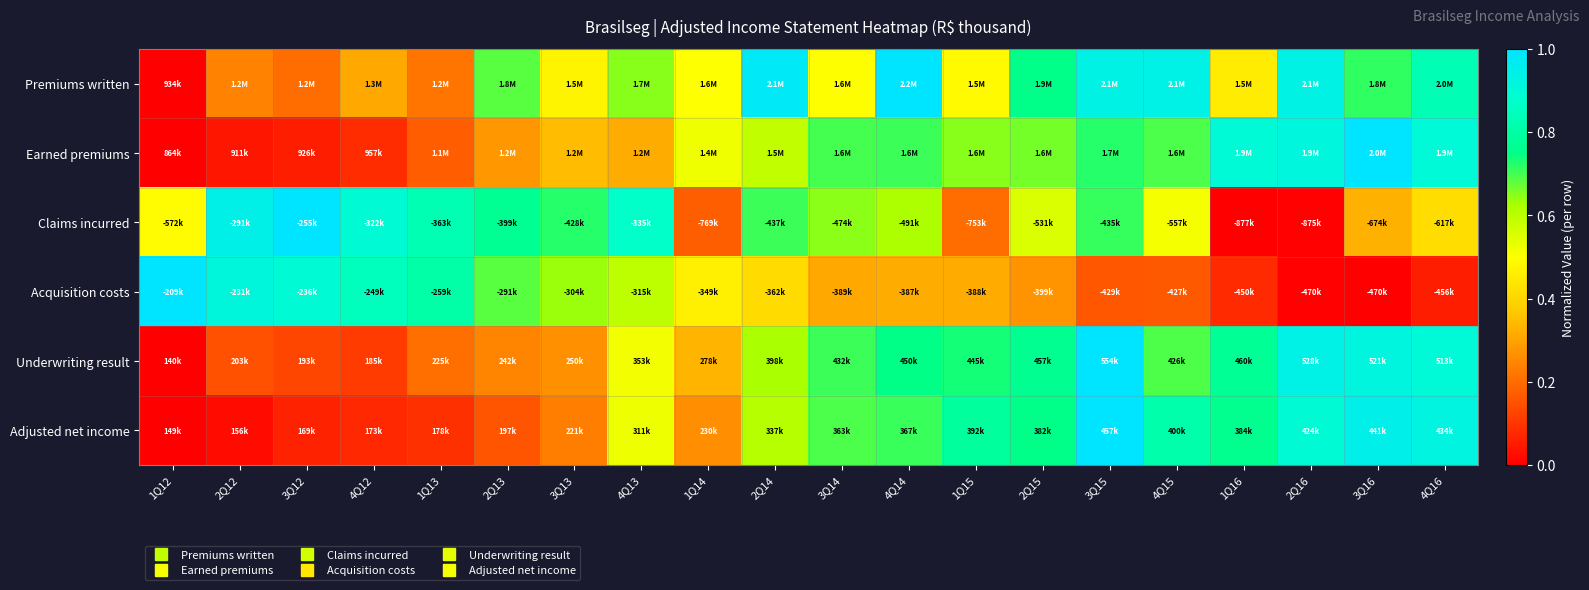

At how many categories does at least one series exceed 0?

20